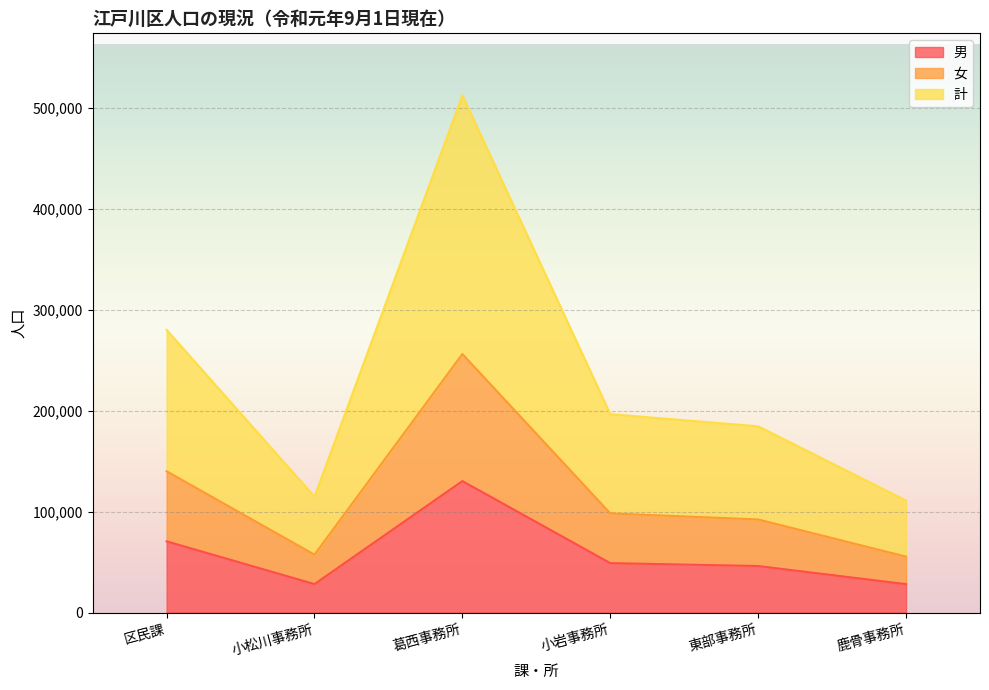

The 男 series shows 119540 at 区民課. True or false?

False